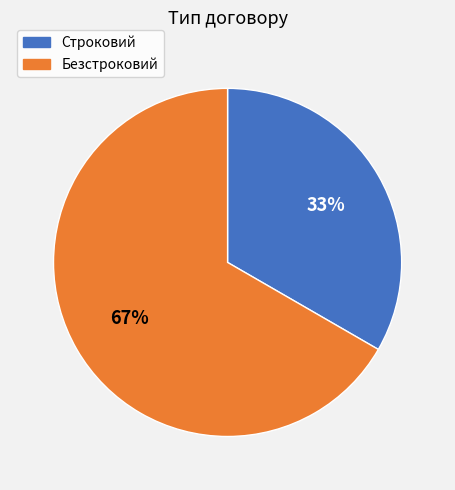

How many segments does this pie chart have?

2